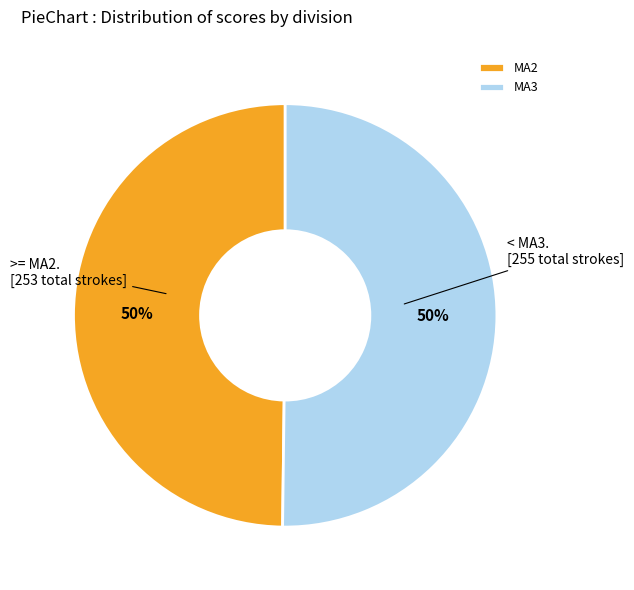

Count the number of slices in the pie.

2